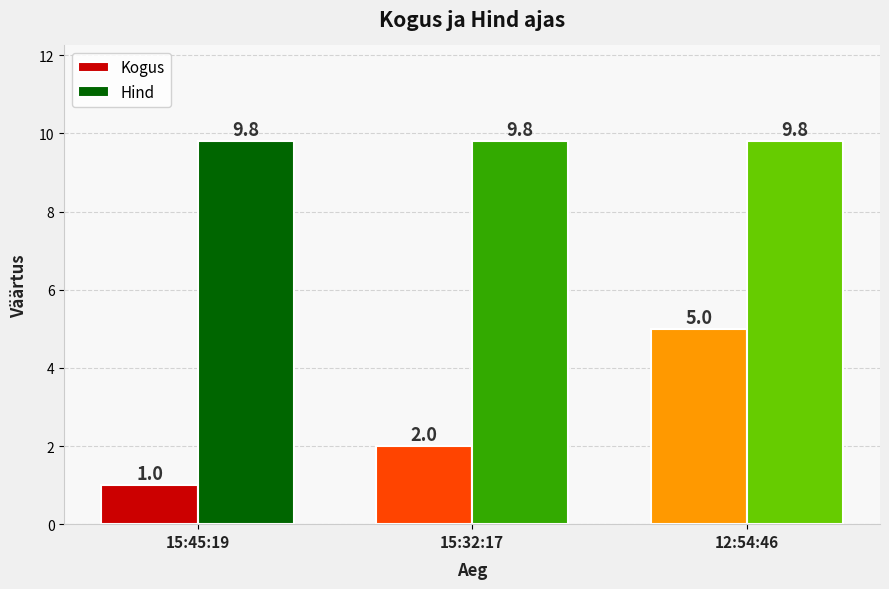

How many Kogus values are between 1 and 5?

3